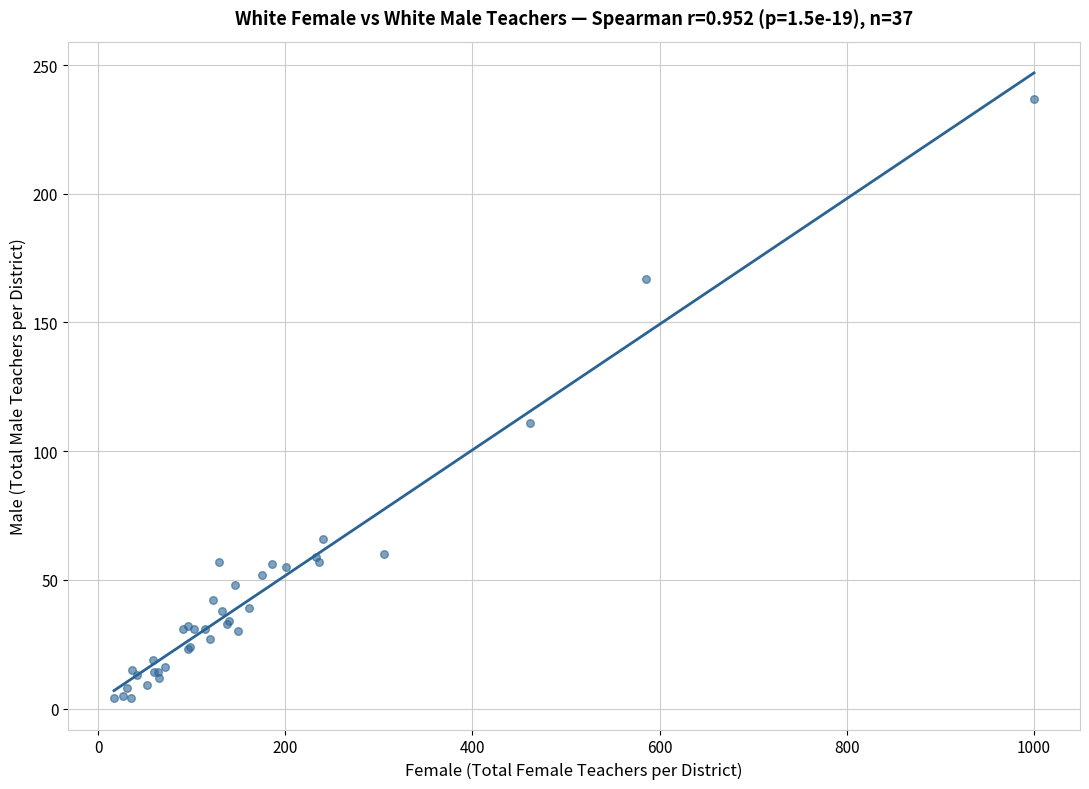

What Y value in the scatter plot is closest to 120?

111